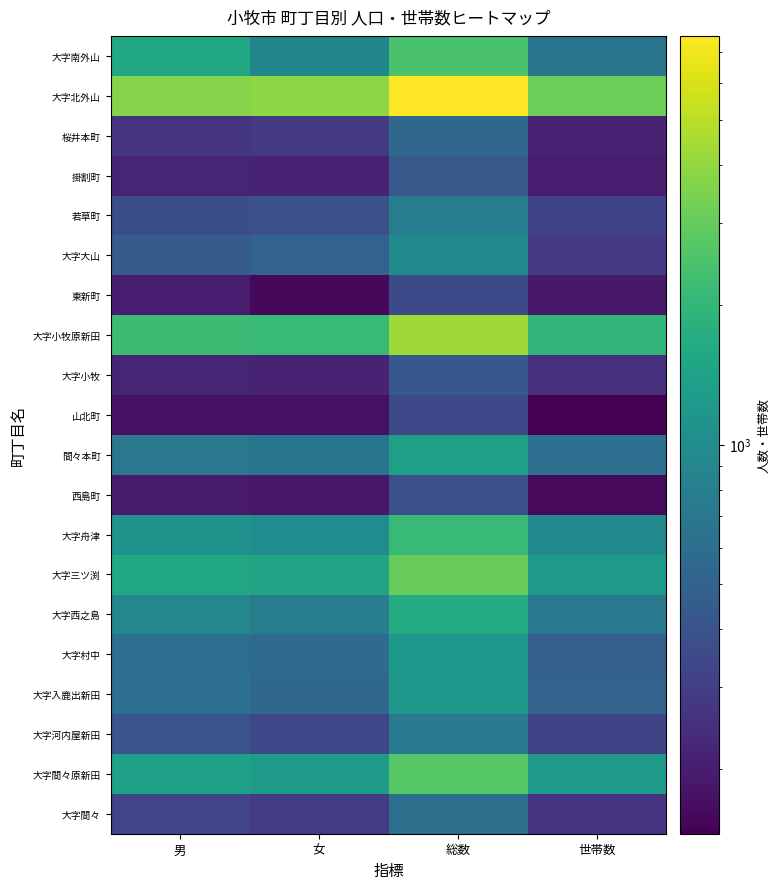

At how many categories does at least one series exceed 6352?

1